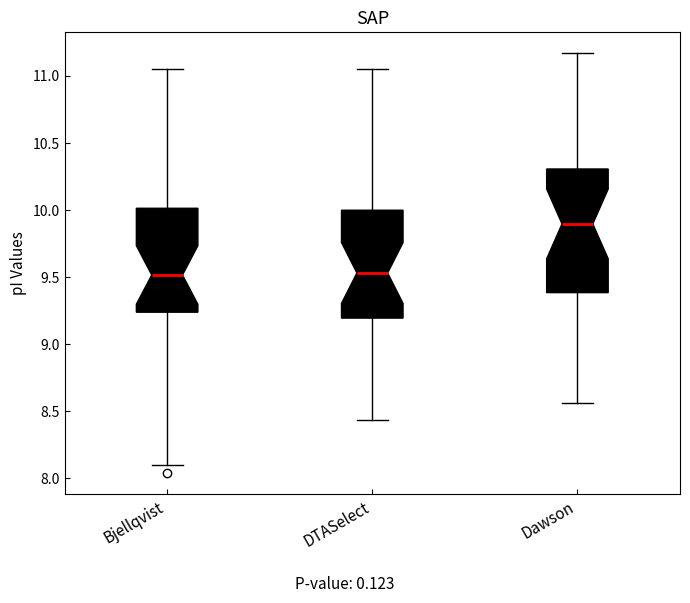

Where does the median line of the box for Bjellqvist sit on the y-axis? The values are not printed on the chart, so give them approximately, as read against the axis.

9.50